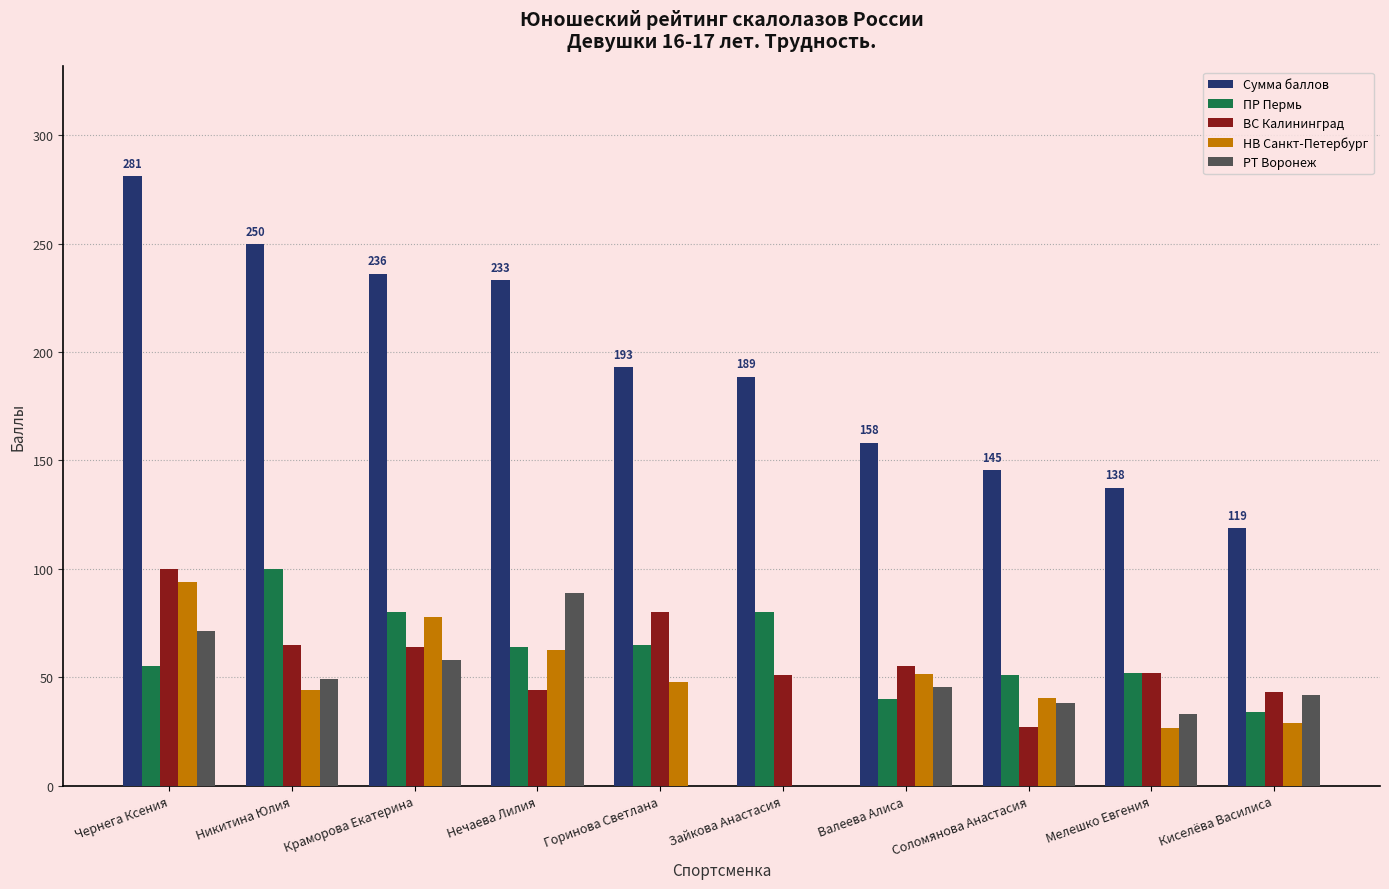

Which series changed the most between Никитина Юлия and Киселёва Василиса?

Сумма баллов